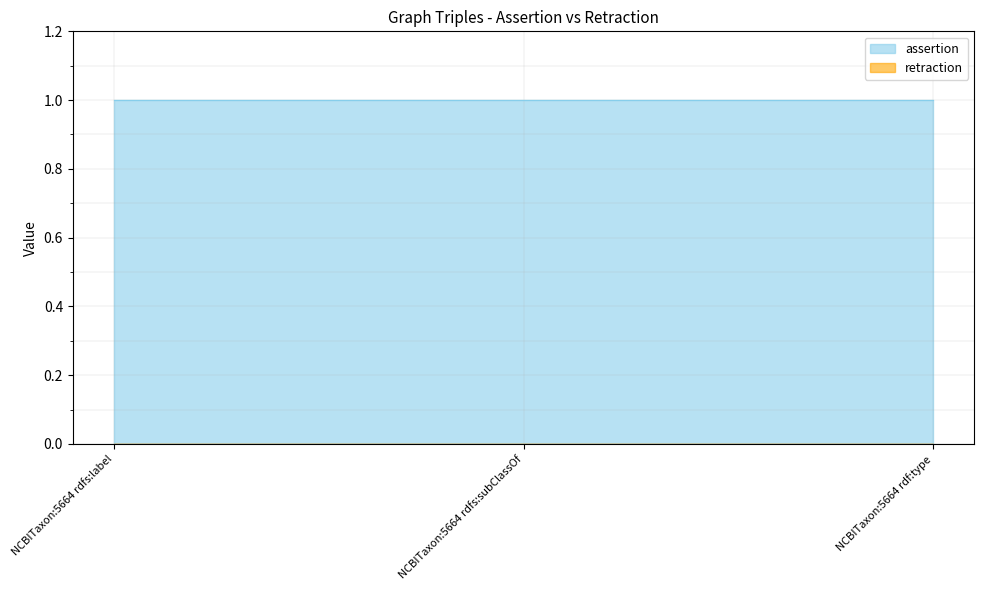

At which label is assertion closest to 1?

NCBITaxon:5664 rdfs:label